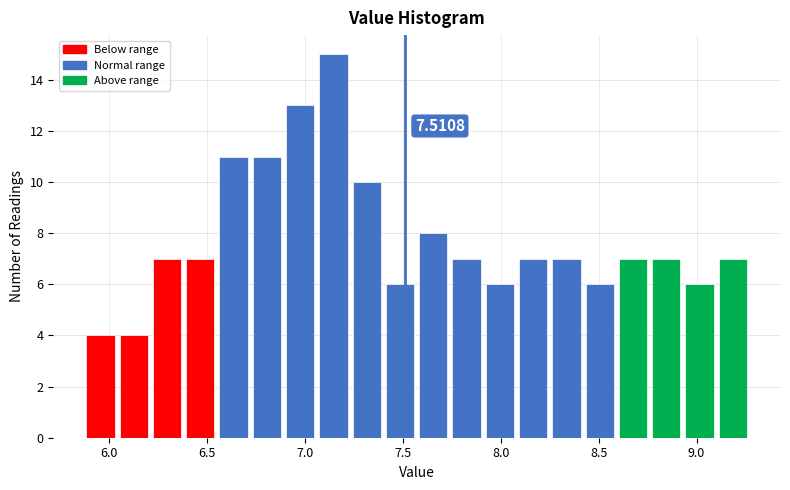

Around what value on the x-axis is the tallest bar? Give the approximate position of its centre, as read against the axis.

7.15